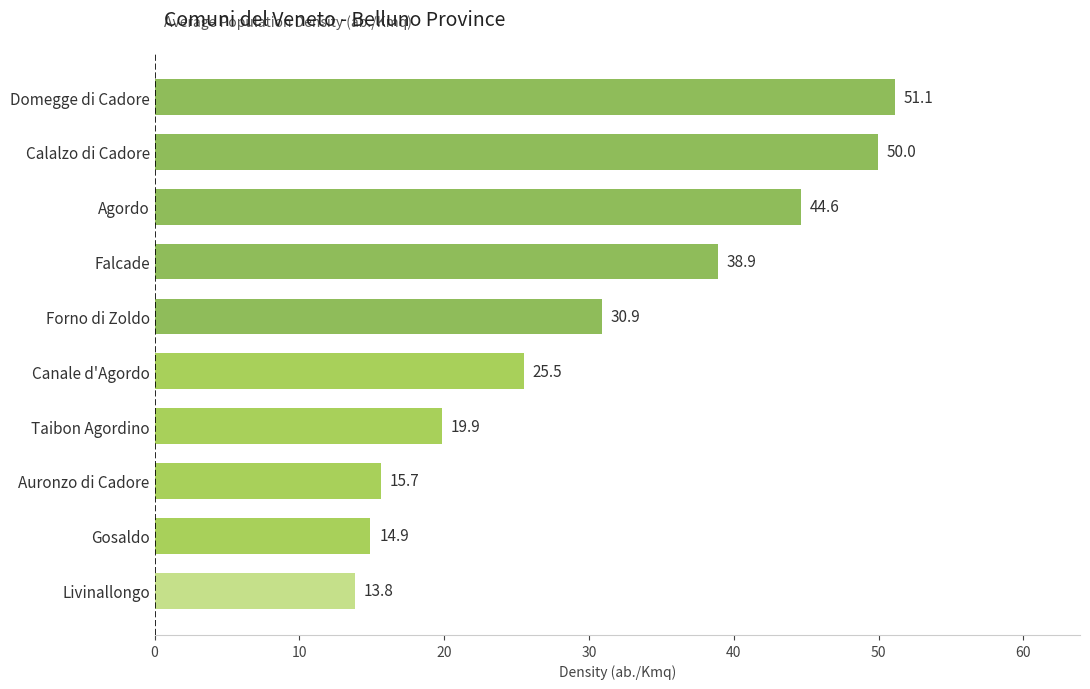

How many data points does each series have?

10